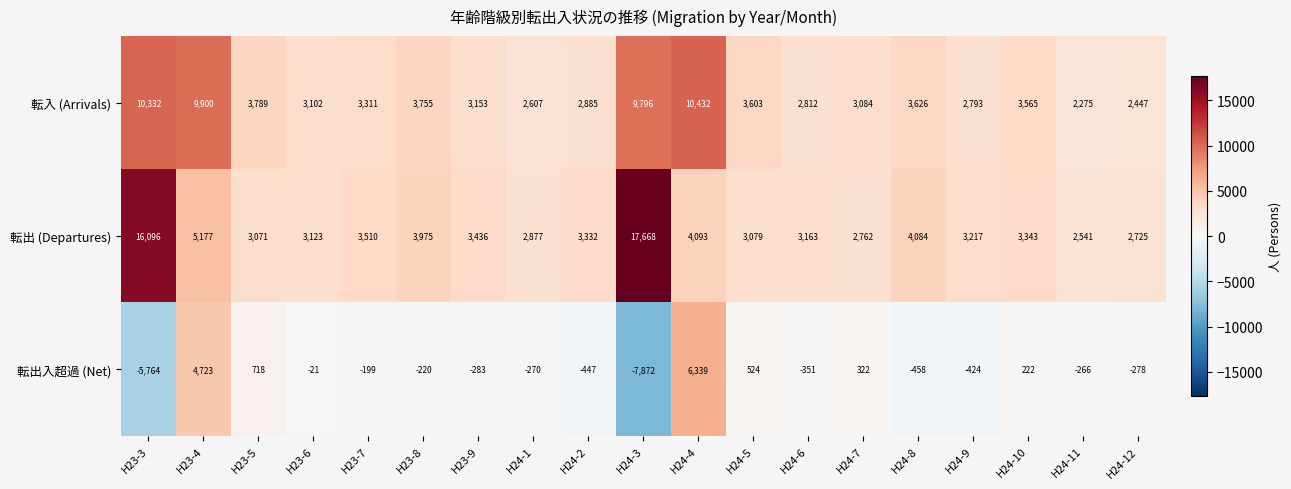

How many categories are shown in the chart?

19